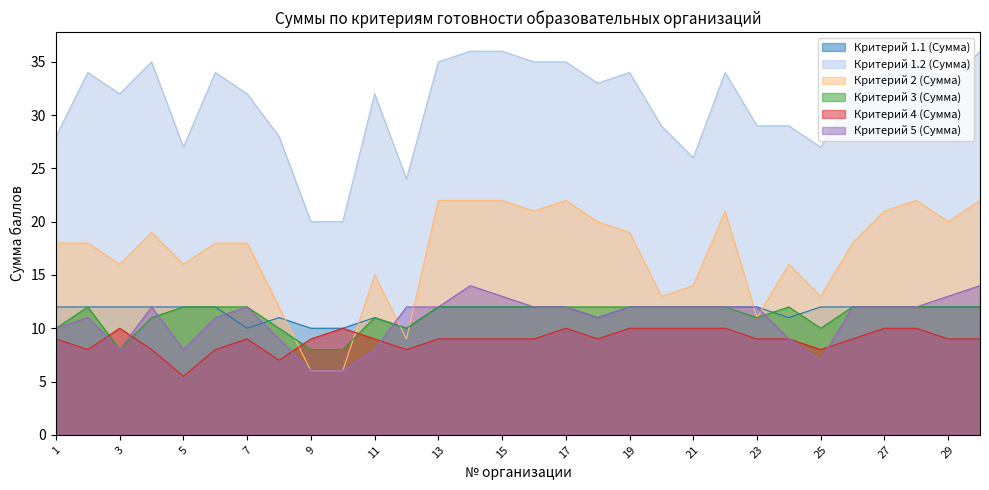

What are all the series names shown in the legend?

Критерий 1.1 (Сумма), Критерий 1.2 (Сумма), Критерий 2 (Сумма), Критерий 3 (Сумма), Критерий 4 (Сумма), Критерий 5 (Сумма)